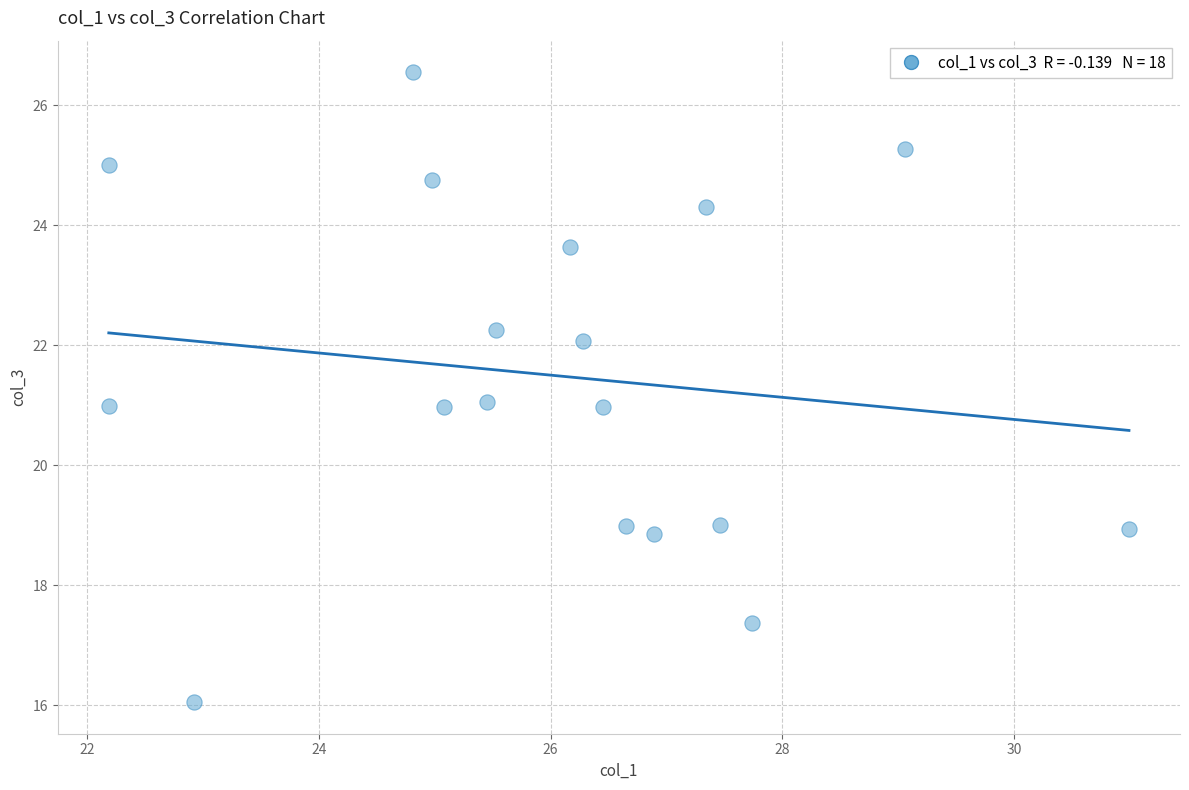

What is the range of Y values (max minus min)?

10.5